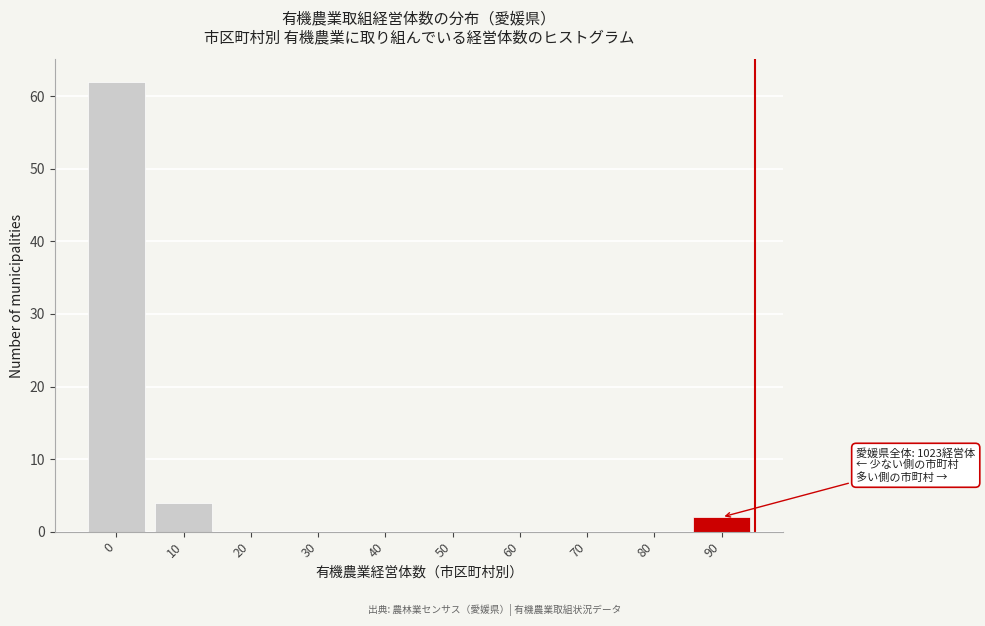

Reading left to right, what are all the values shown in this chart?

0=62	10=4	20=0	30=0	40=0	50=0	60=0	70=0	80=0	90=2